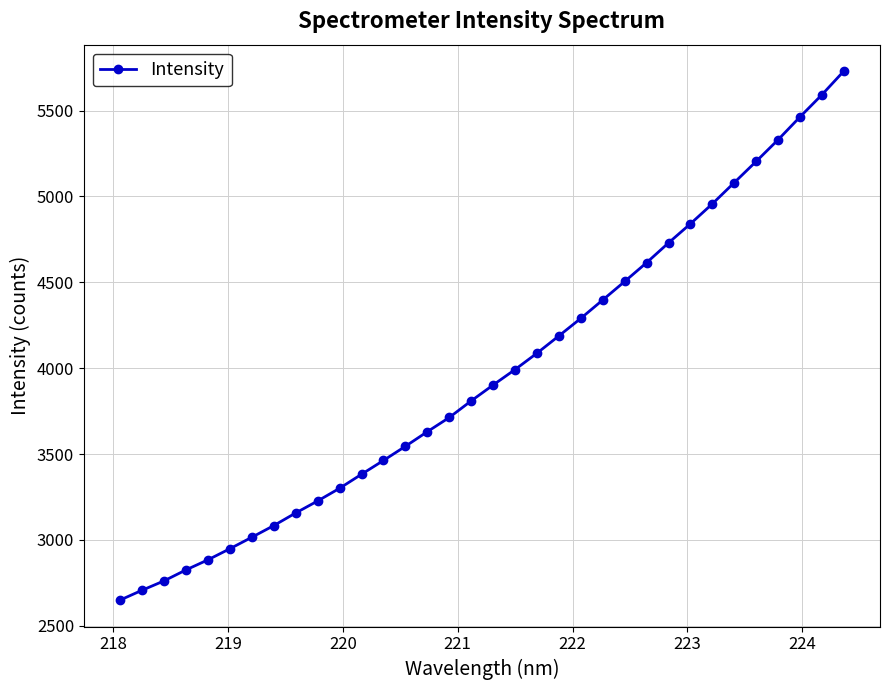

What is the sum of all values?

135008.4